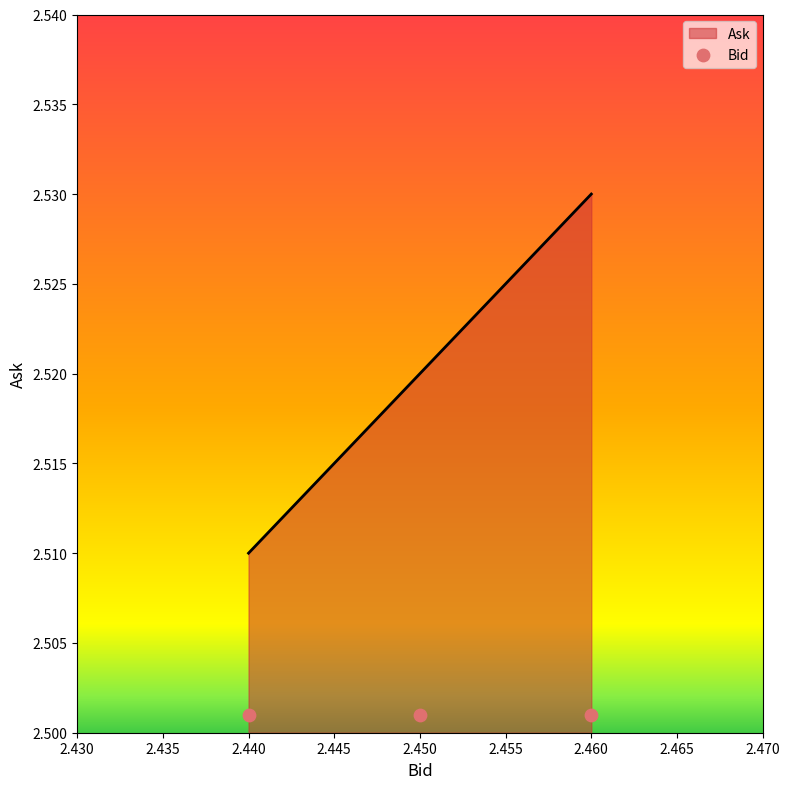

At which label does Ask reach its peak?

2.460